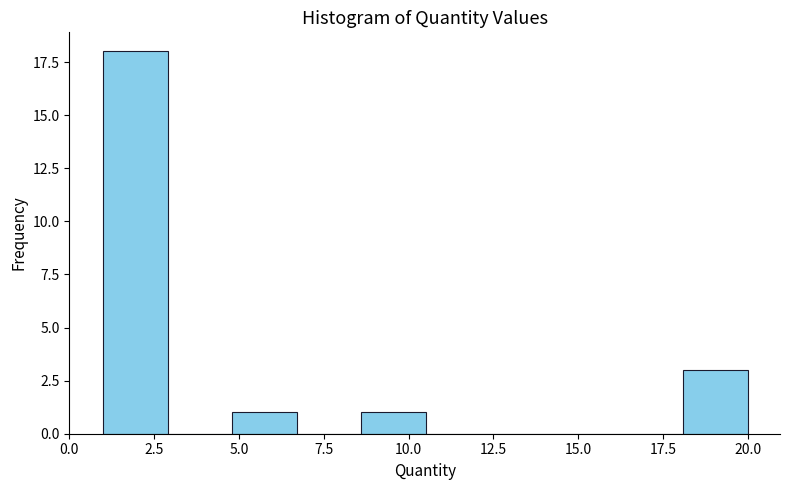

Around what value on the x-axis is the tallest bar? Give the approximate position of its centre, as read against the axis.

2.0